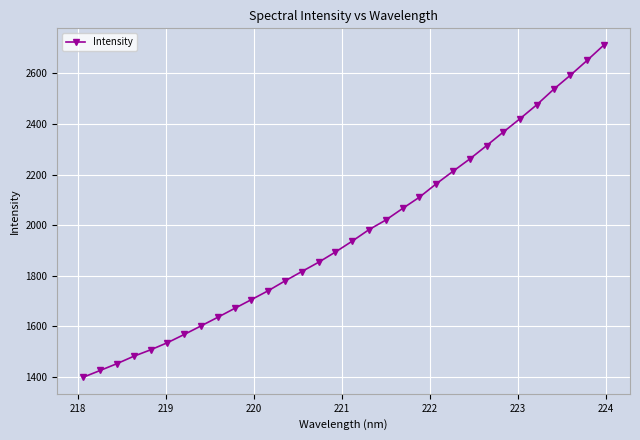

What is the sum of all values?

62906.5